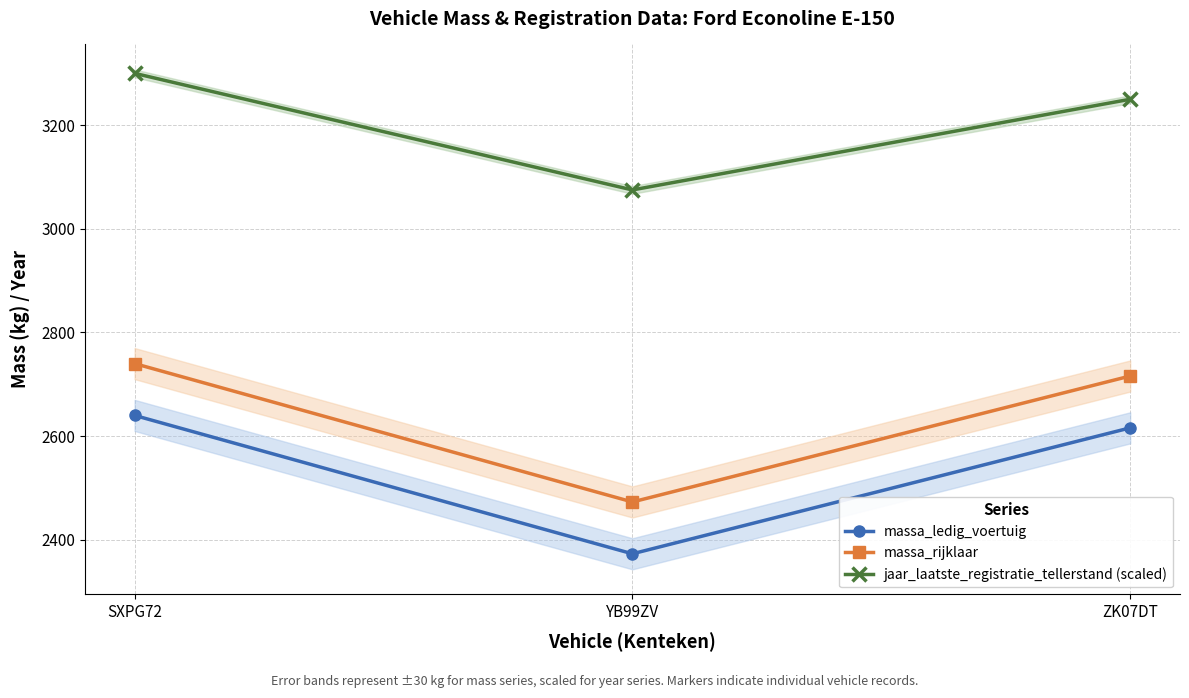

At which label is massa_rijklaar closest to 2606?

ZK07DT